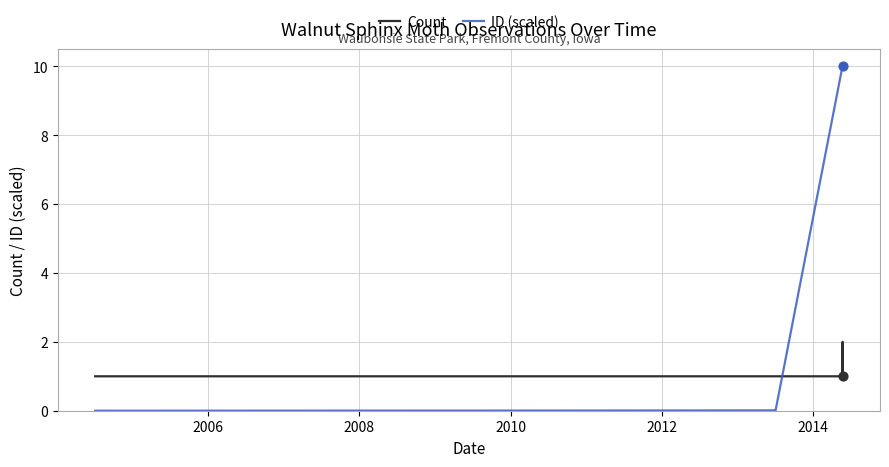

Which series contains the lowest Y value?

ID (scaled)